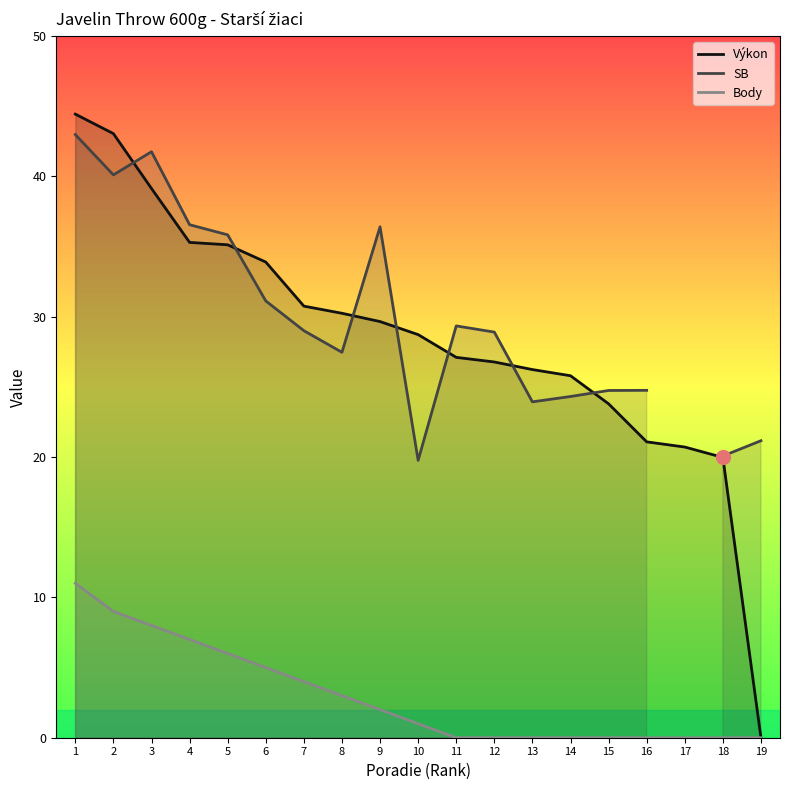

What is the difference between the maximum and minimum values in the Body series?

11.0